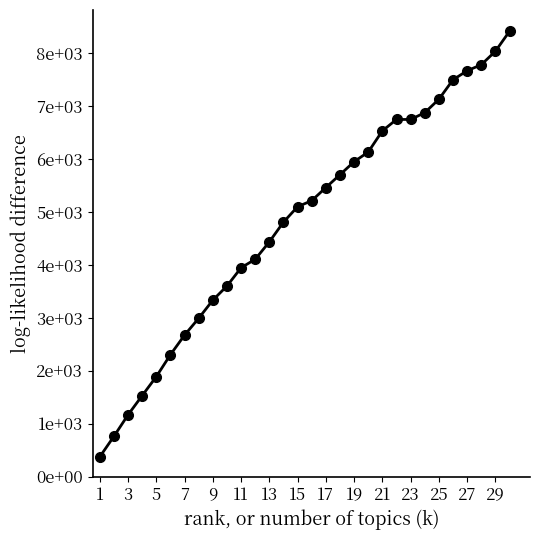

Does the chart have visible grid lines?

No